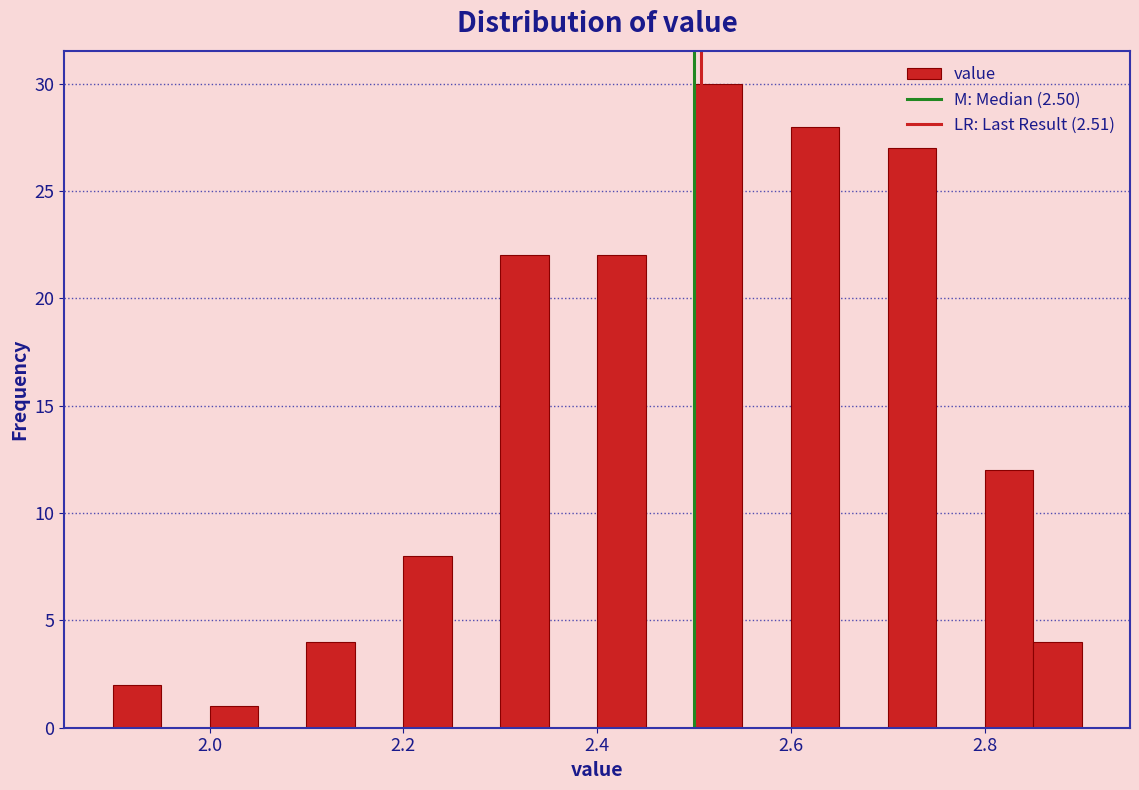

Around what value on the x-axis is the tallest bar? Give the approximate position of its centre, as read against the axis.

2.52